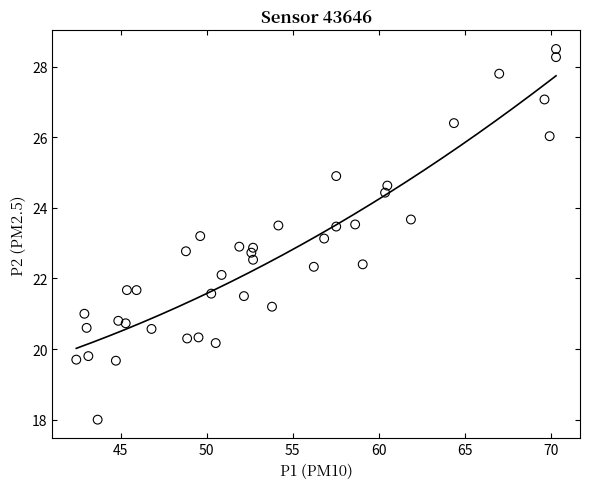

What is the range of Y values (max minus min)?

10.5